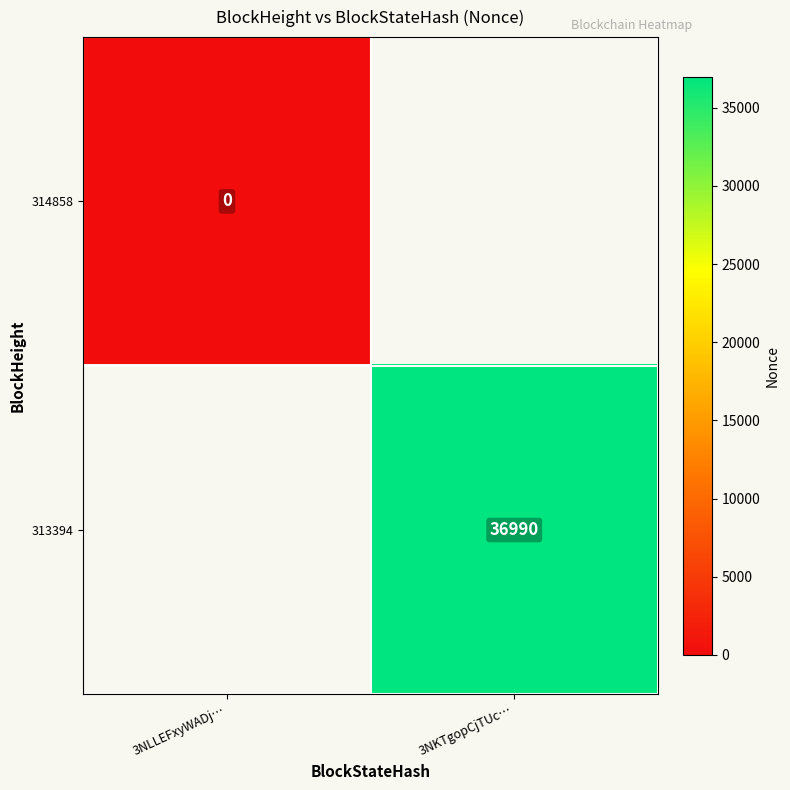

True or false: 313394 has a value of 16022 at 3NKTgopCjTUc….

False